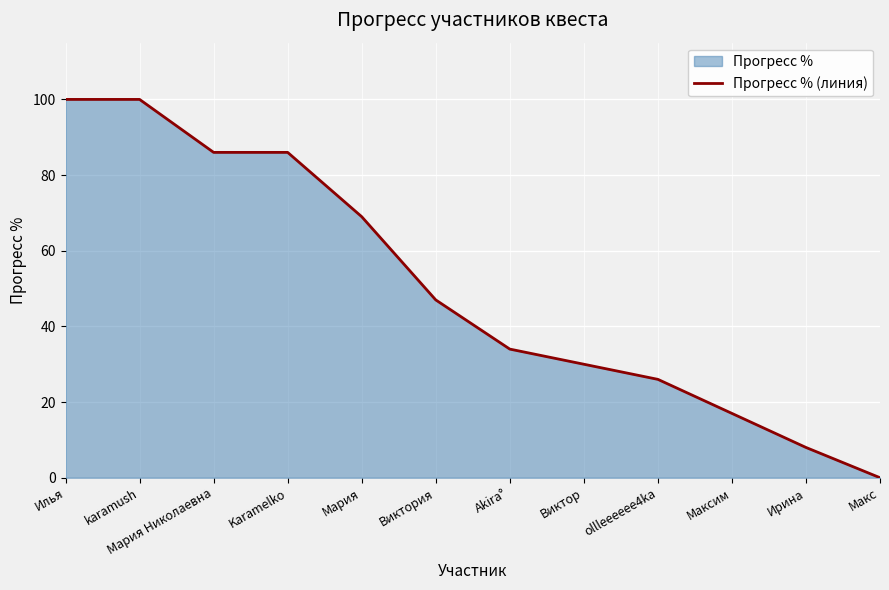

Between Виктория and ollleeeeee4ka, which is larger?

Виктория